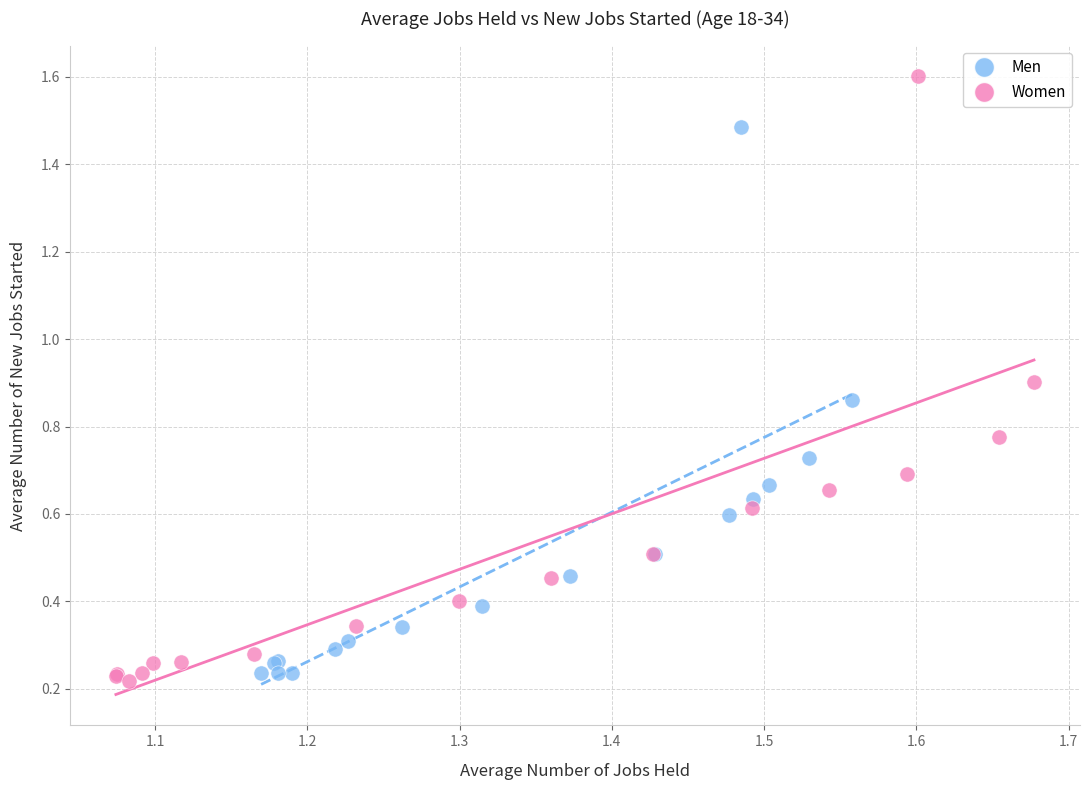

Which series reaches the maximum Y coordinate?

Women